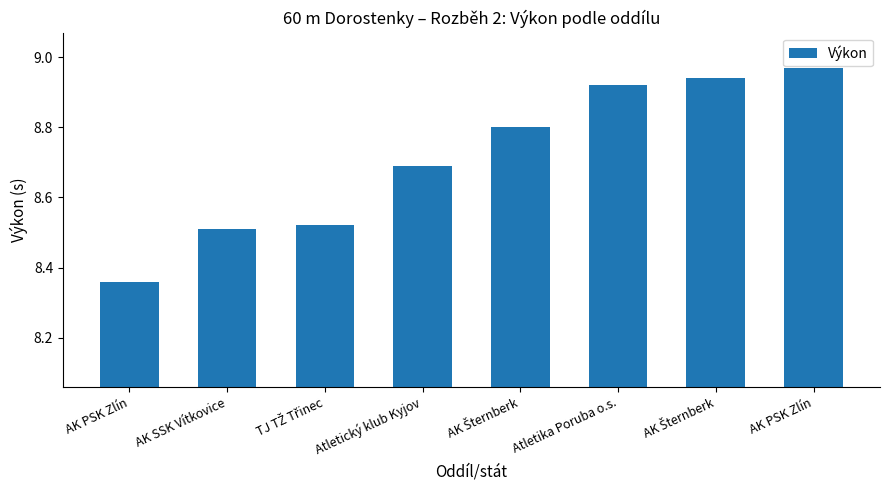

What is the difference between the values at AK SSK Vítkovice and Atletika Poruba o.s.?

0.4